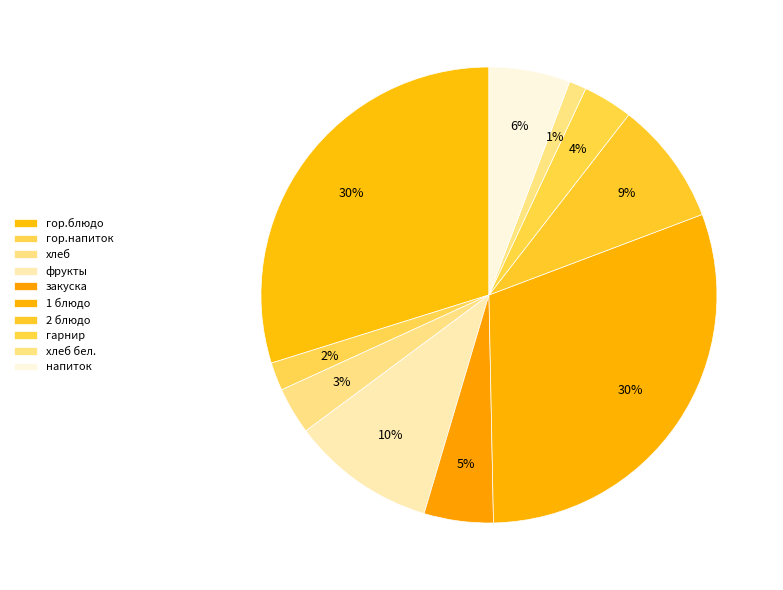

How many slices are in this pie chart?

10